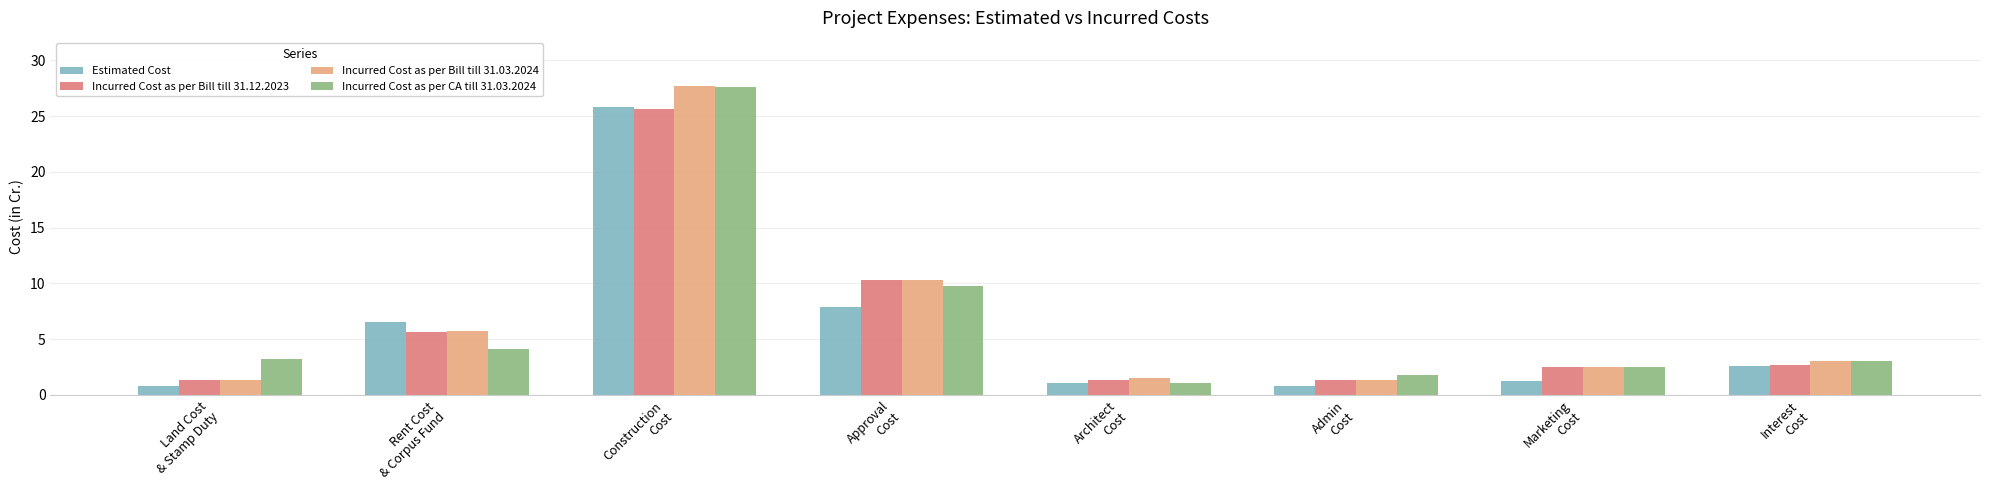

At which category is the sum across all series the highest?

Construction
Cost